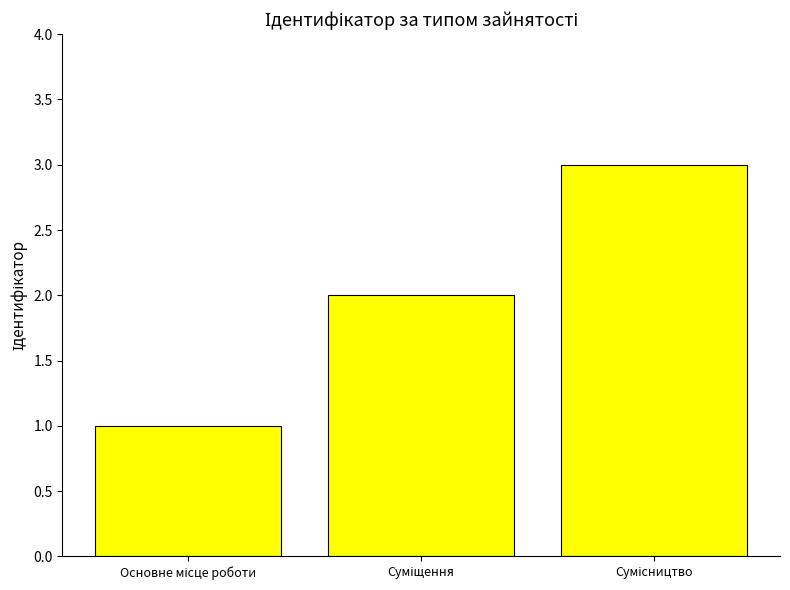

What is the greatest value displayed?

3